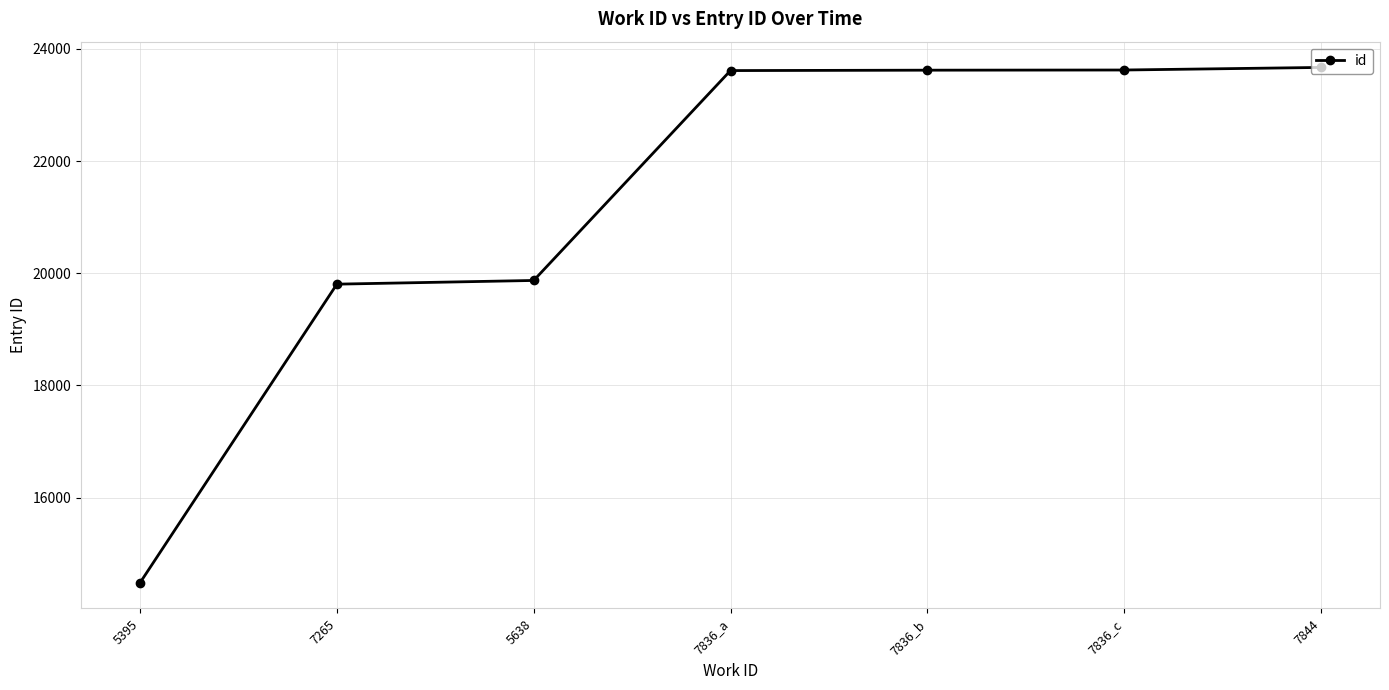

What is the difference between the maximum and minimum values?

9187